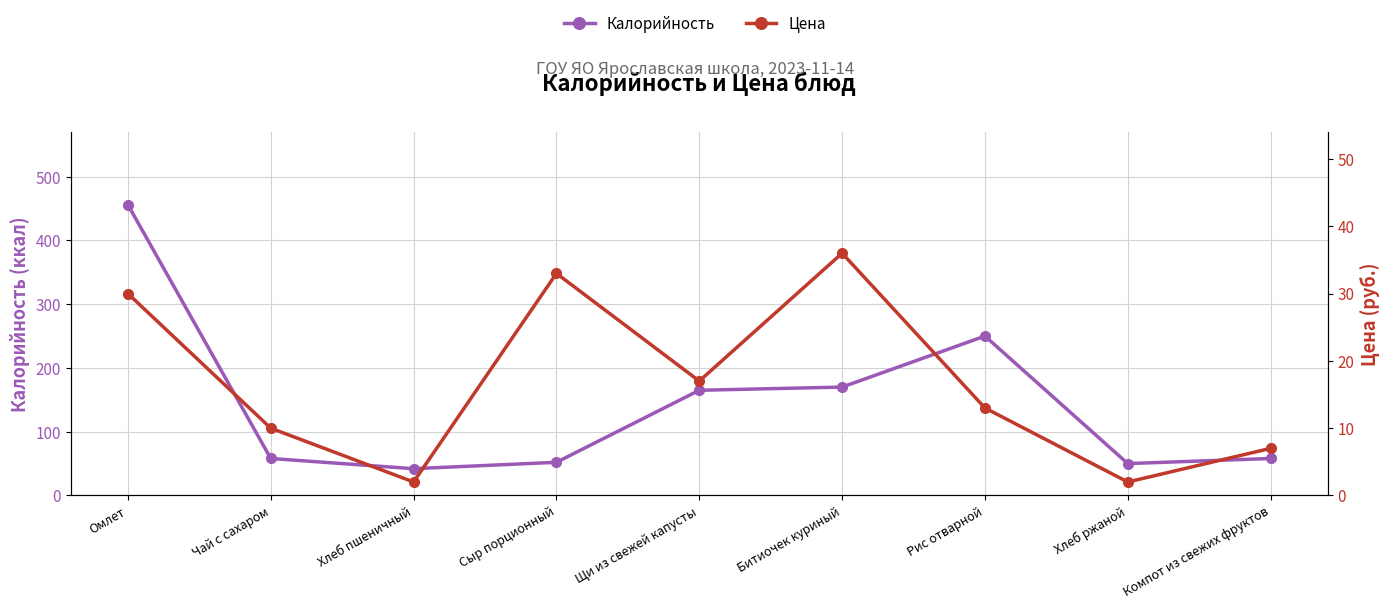

Which series changed the most between Чай с сахаром and Сыр порционный?

Цена